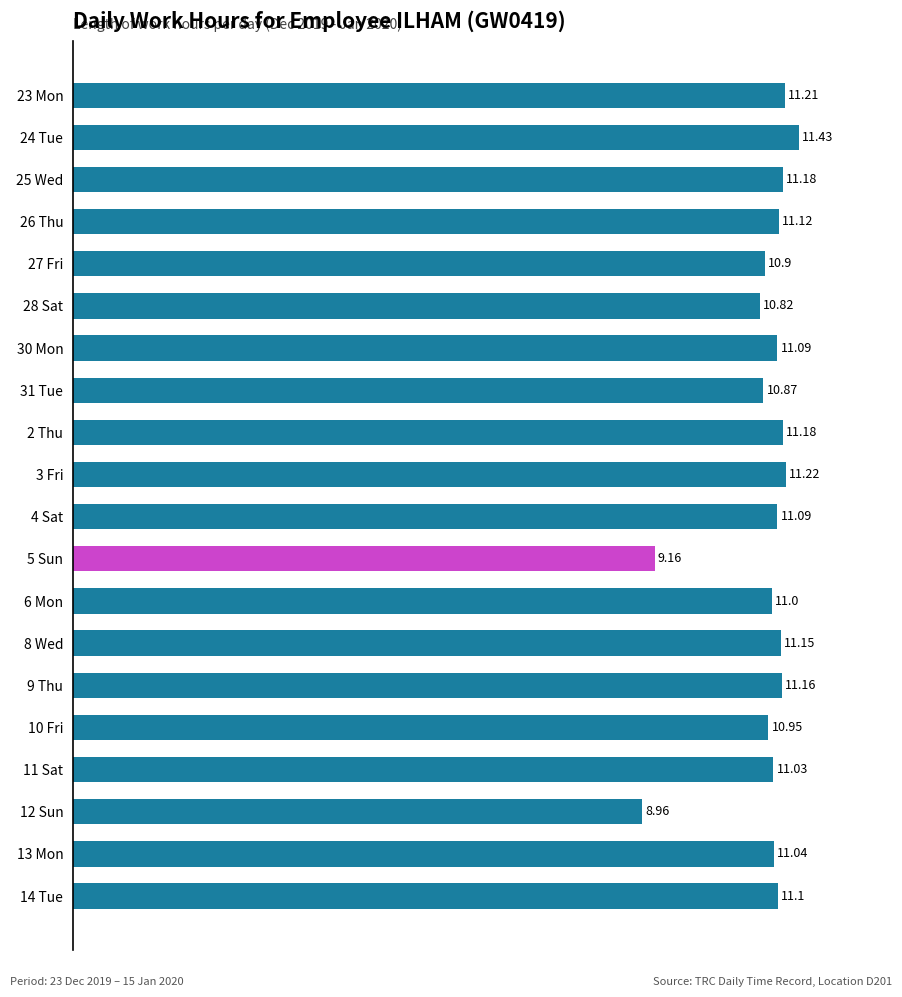

Which has a higher value, 26 Thu or 2 Thu?

2 Thu